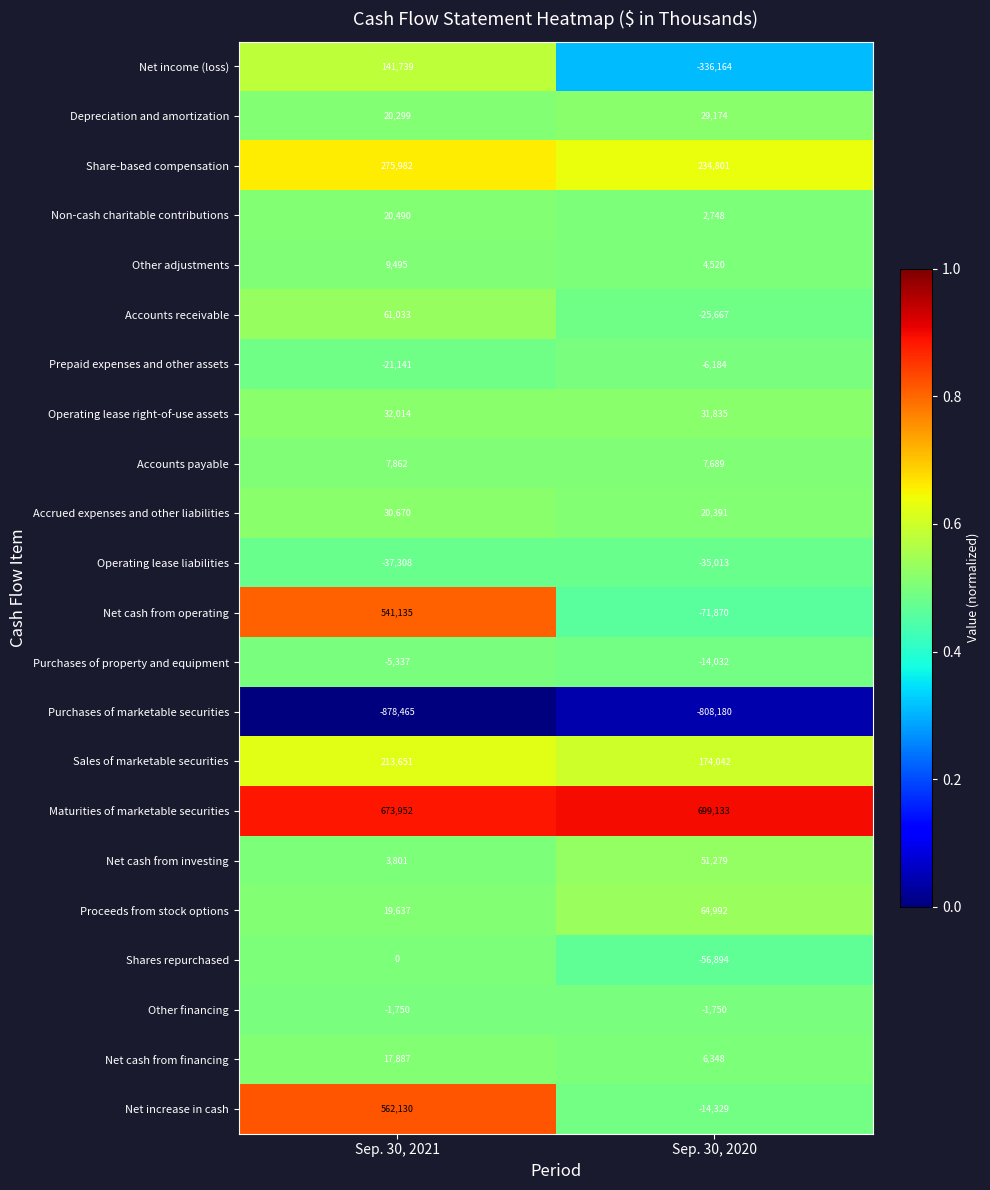

Which series has the widest spread of values?

Net cash from operating